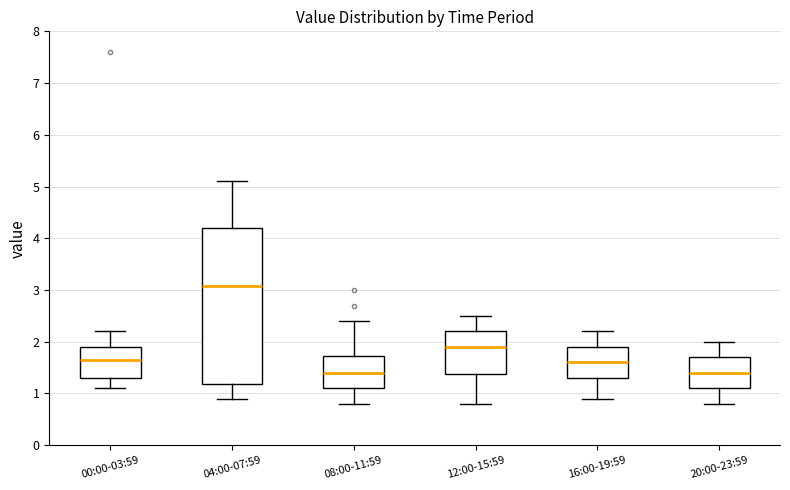

Reading left to right, read every box against the y-axis: the position of its median line, the range the box covers, and the ends of its whiskers. The values are not printed on the chart, so give them approximately, as read against the axis.

00:00-03:59: median 1.7, box 1.3 to 1.9, whiskers 1.1 to 2.2
04:00-07:59: median 3.1, box 1.2 to 4.2, whiskers 0.9 to 5.1
08:00-11:59: median 1.4, box 1.1 to 1.7, whiskers 0.8 to 2.4
12:00-15:59: median 1.9, box 1.4 to 2.2, whiskers 0.8 to 2.5
16:00-19:59: median 1.6, box 1.3 to 1.9, whiskers 0.9 to 2.2
20:00-23:59: median 1.4, box 1.1 to 1.7, whiskers 0.8 to 2.0